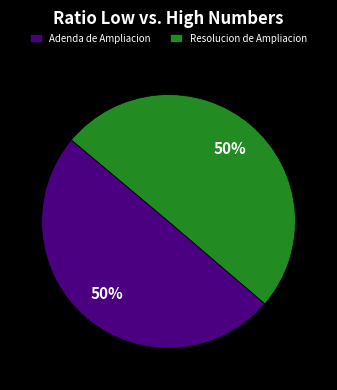

To the nearest percent, what portion does Adenda de Ampliacion represent?

50%